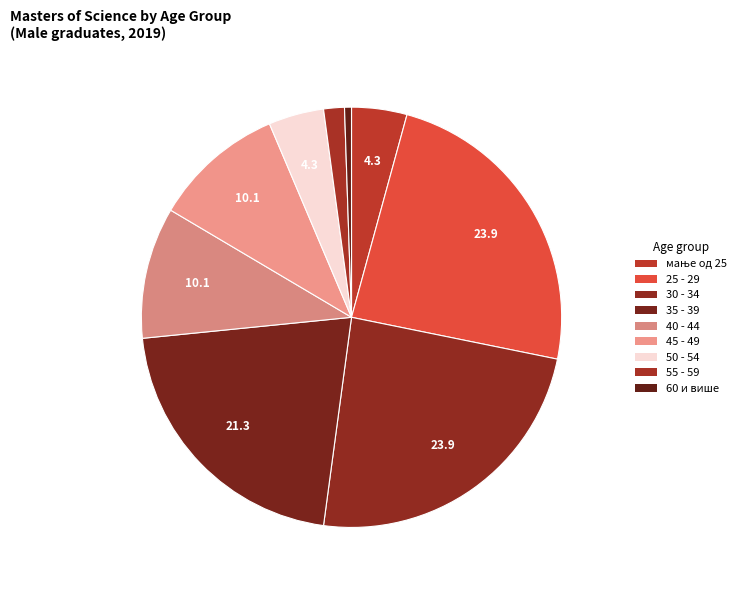

To the nearest percent, what is the average slice percentage?

11%